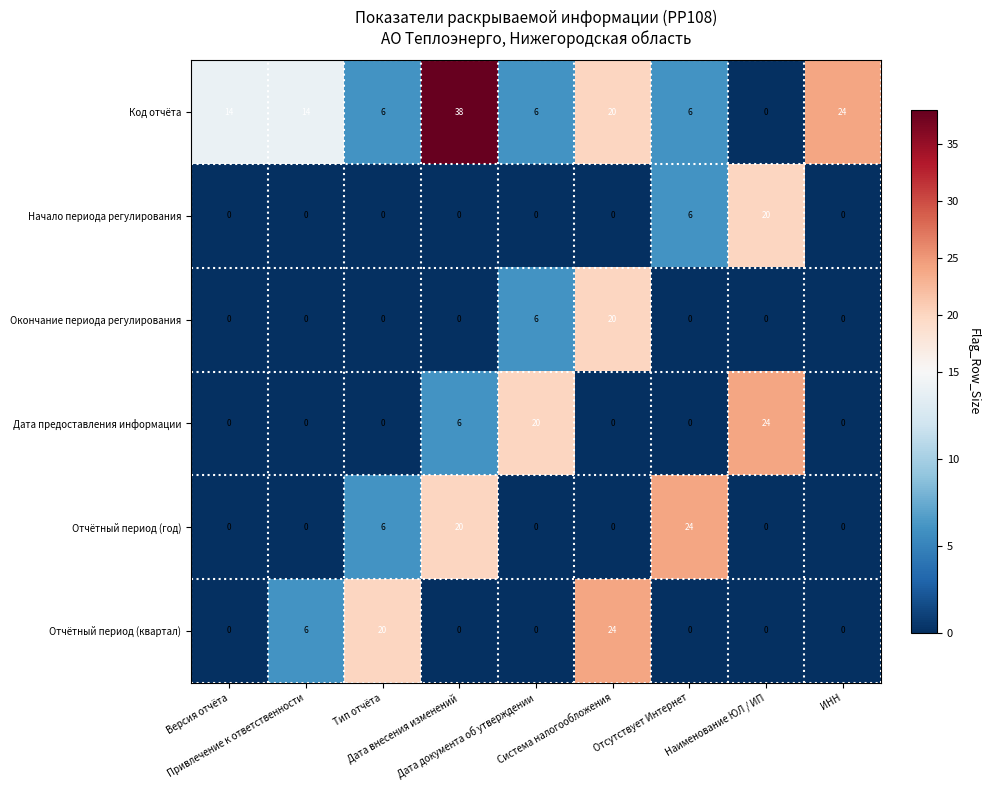

Which series has the largest range (max minus min)?

Код отчёта